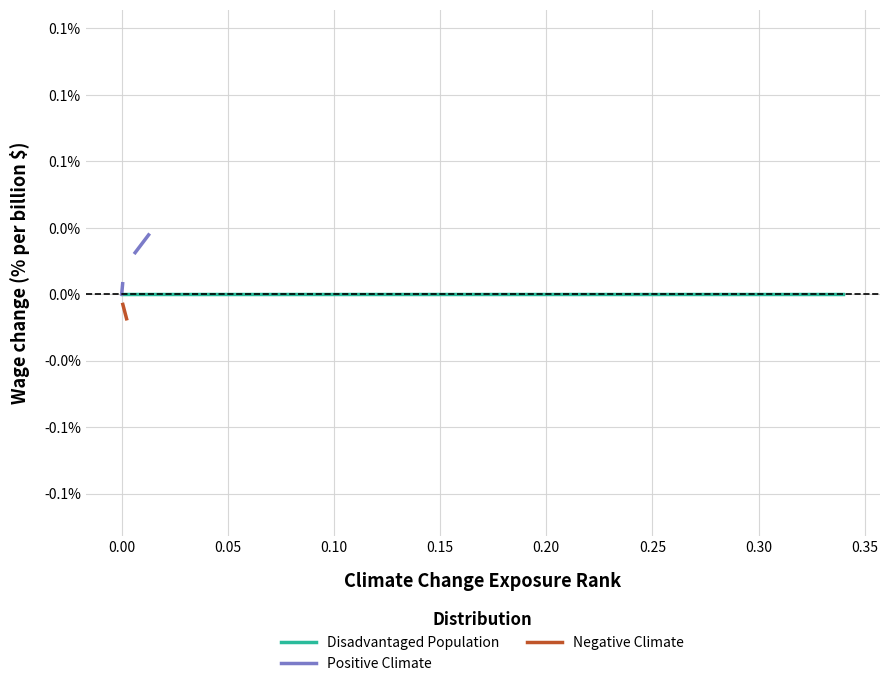

What are all the series names shown in the legend?

Disadvantaged Population, Positive Climate, Negative Climate